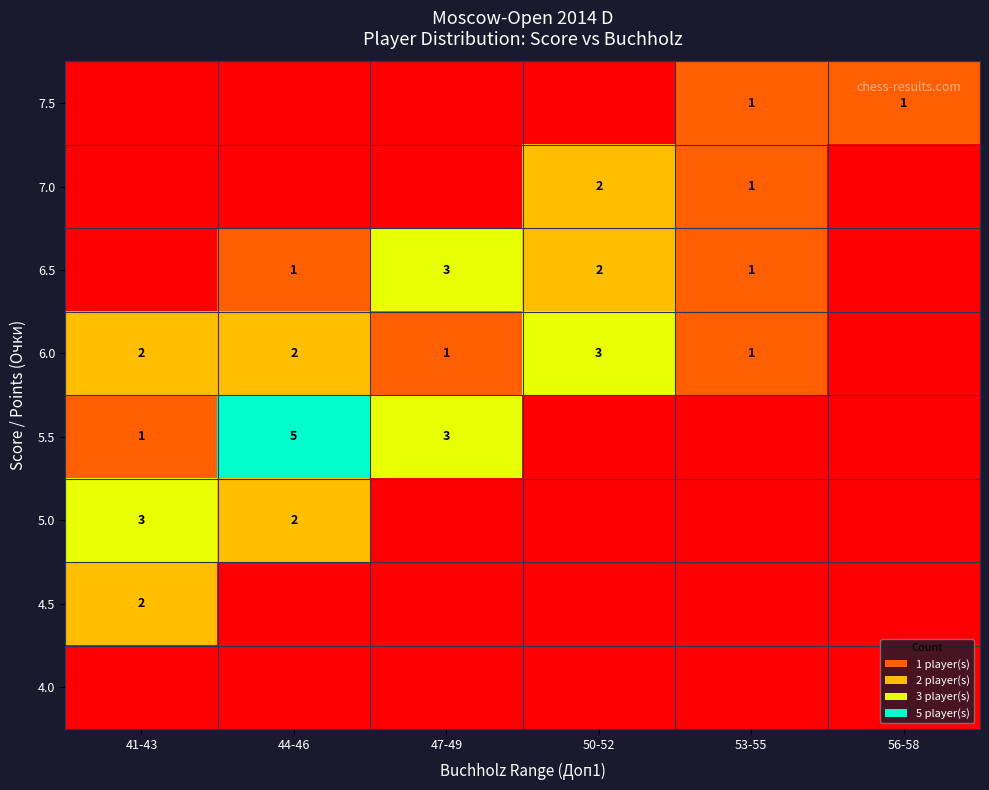

The value of 7.0 at 50-52 is 3. True or false?

False